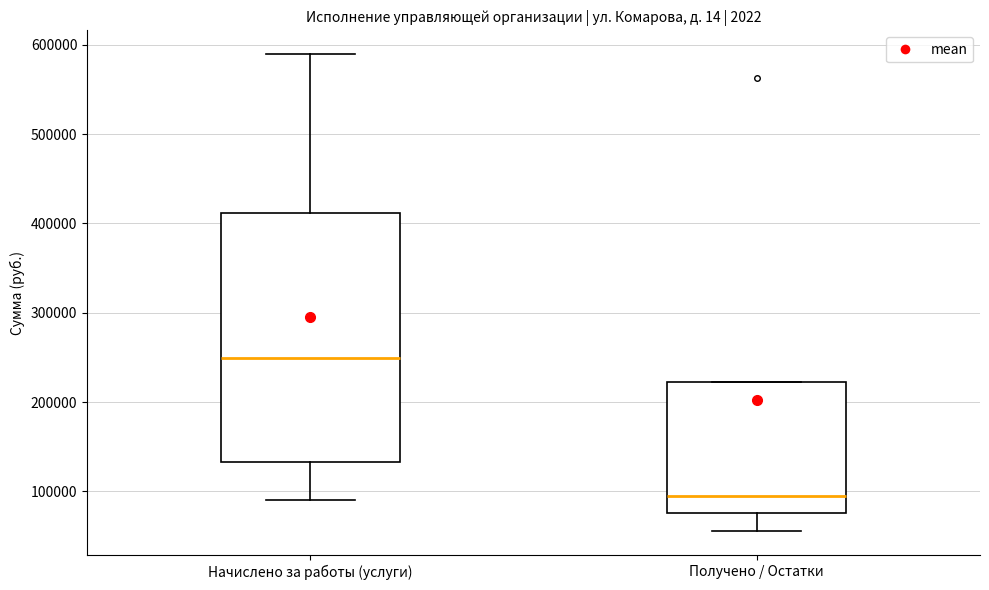

Reading left to right, read every box against the y-axis: the position of its median line, the range the box covers, and the ends of its whiskers. The values are not printed on the chart, so give them approximately, as read against the axis.

Начислено за работы (услуги): median 250000, box 130000 to 410000, whiskers 90000 to 590000
Получено / Остатки: median 100000, box 80000 to 220000, whiskers 60000 to 220000